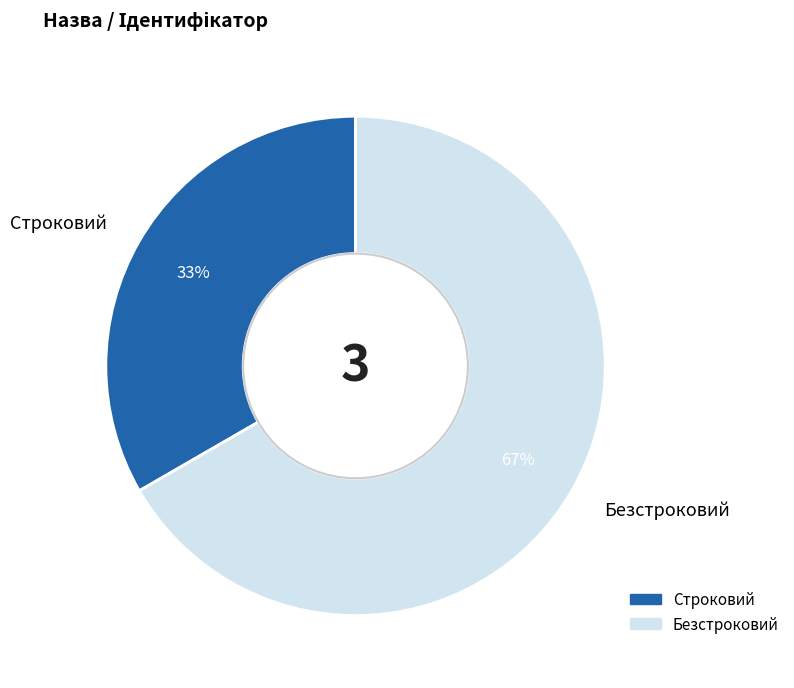

What is the smallest slice in the pie chart?

Строковий